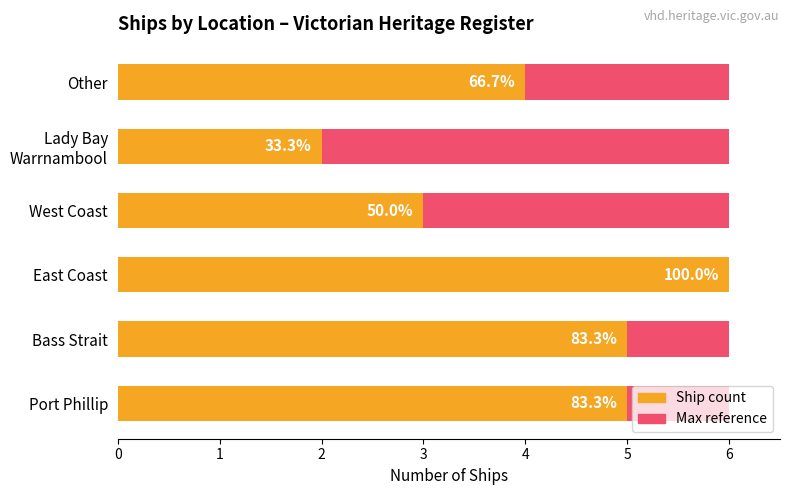

How many groups of bars are there?

6